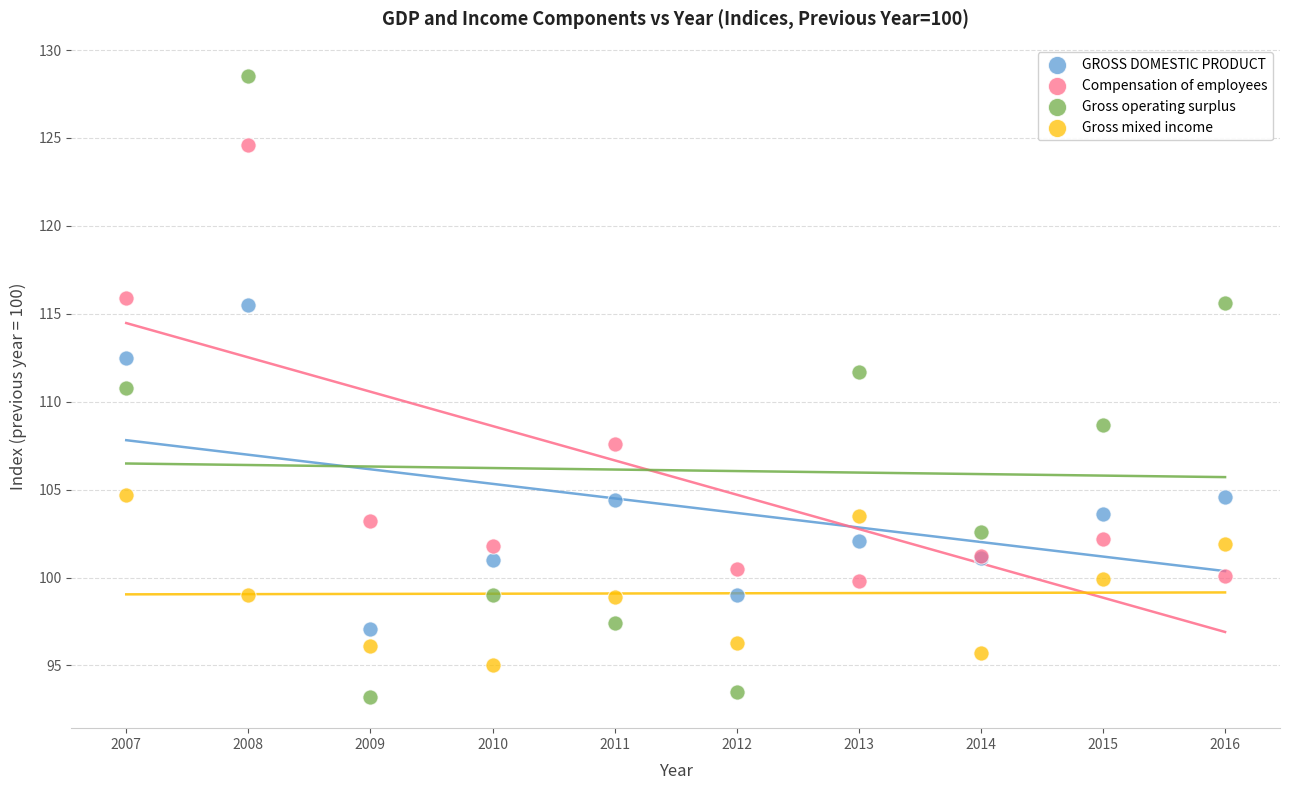

Across all series, what Y value is closest to 110?

110.8